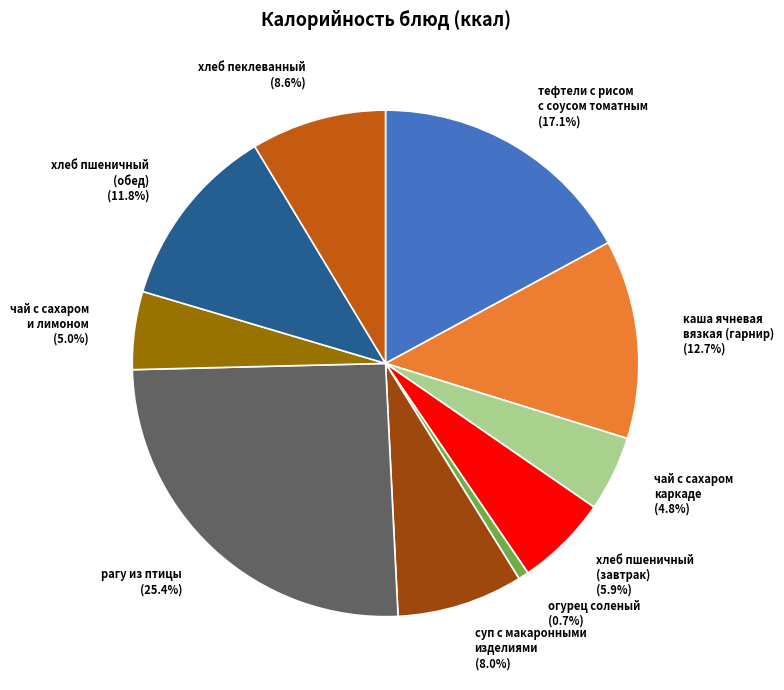

What is the smallest slice in the pie chart?

огурец соленый